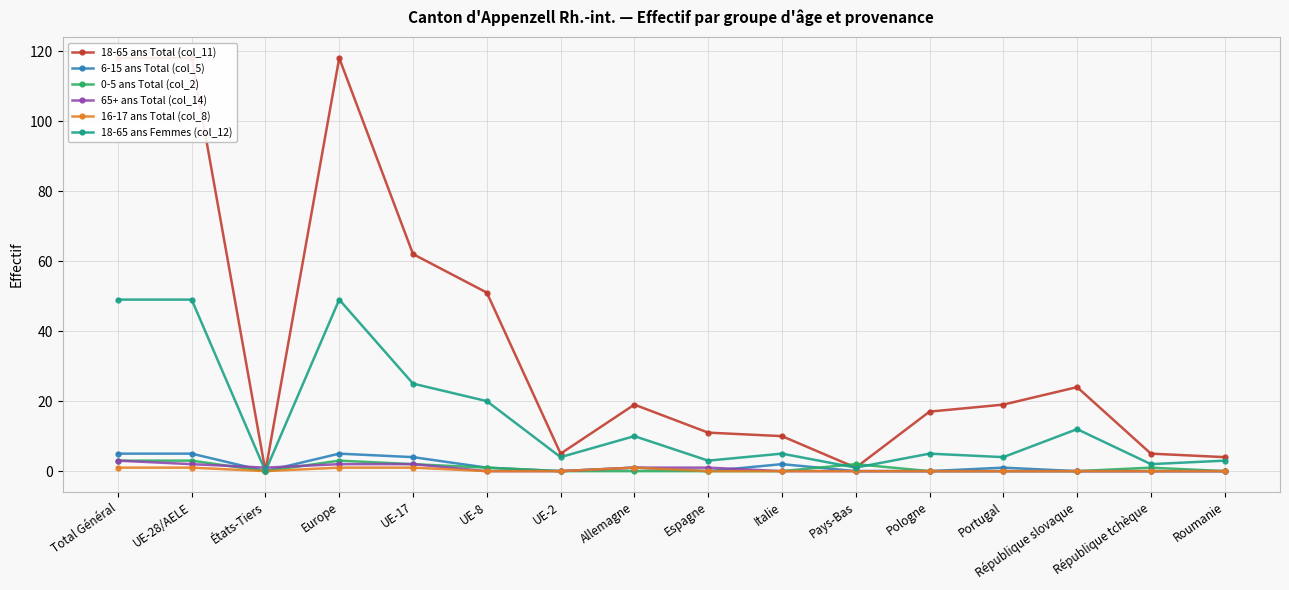

Rank the categories by 18-65 ans Total (col_11) value from highest to lowest.

Total Général, UE-28/AELE, Europe, UE-17, UE-8, République slovaque, Allemagne, Portugal, Pologne, Espagne, Italie, UE-2, République tchèque, Roumanie, Pays-Bas, États-Tiers